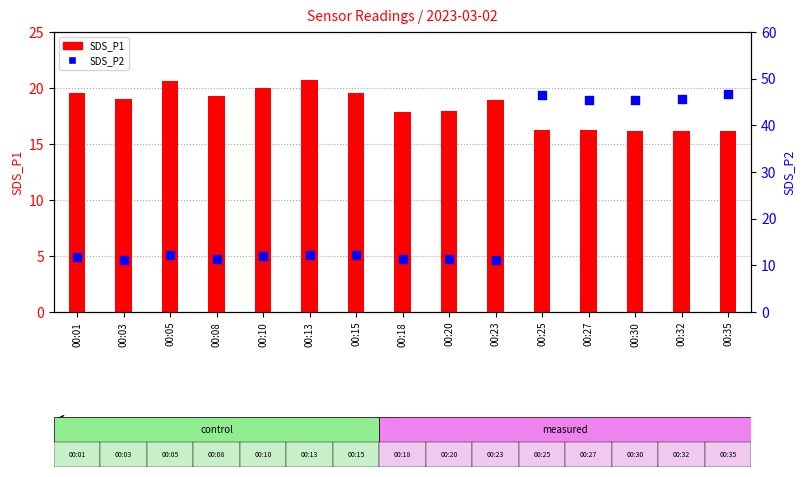

What are all the series names shown in the legend?

SDS_P1, SDS_P2